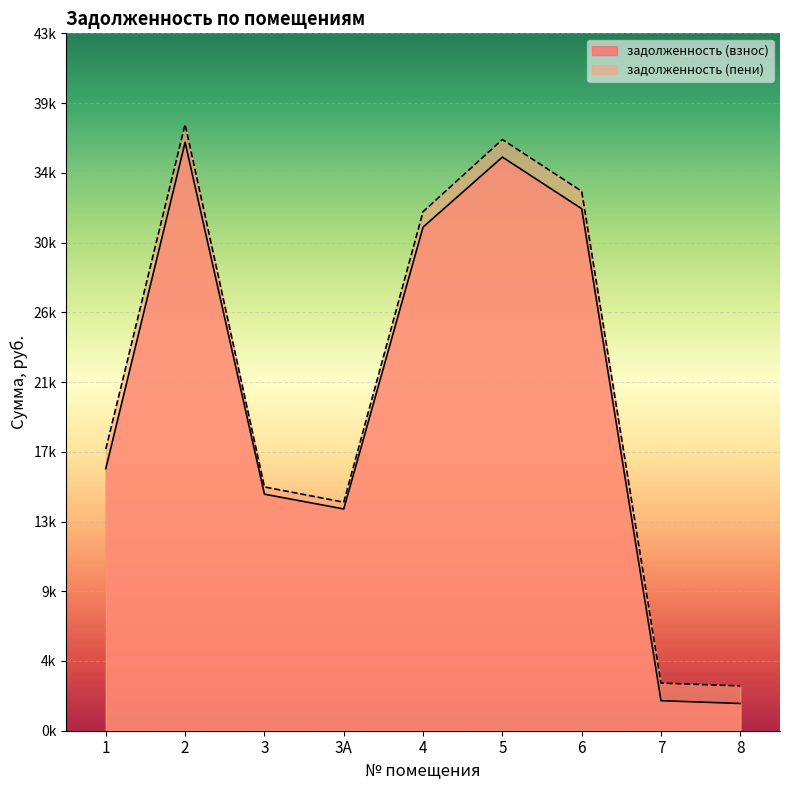

The задолженность (взнос) series shows 898.3 at 7. True or false?

False